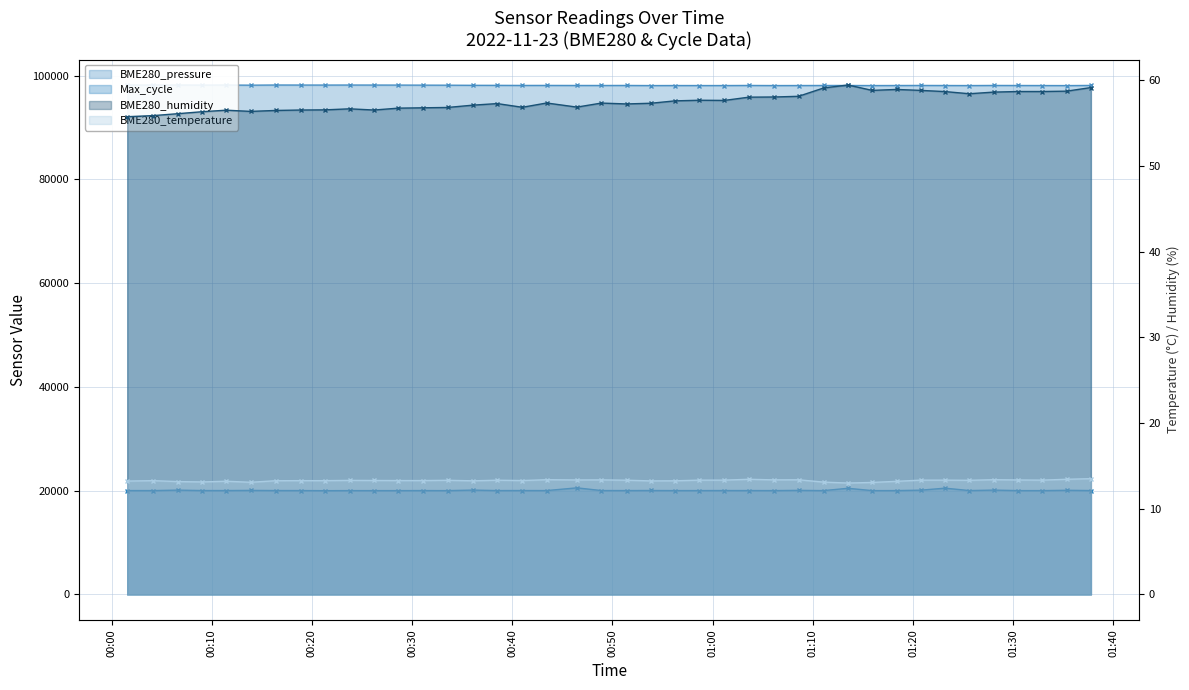

What is the label of the 4th point from the left?

2022/11/23 00:09:01